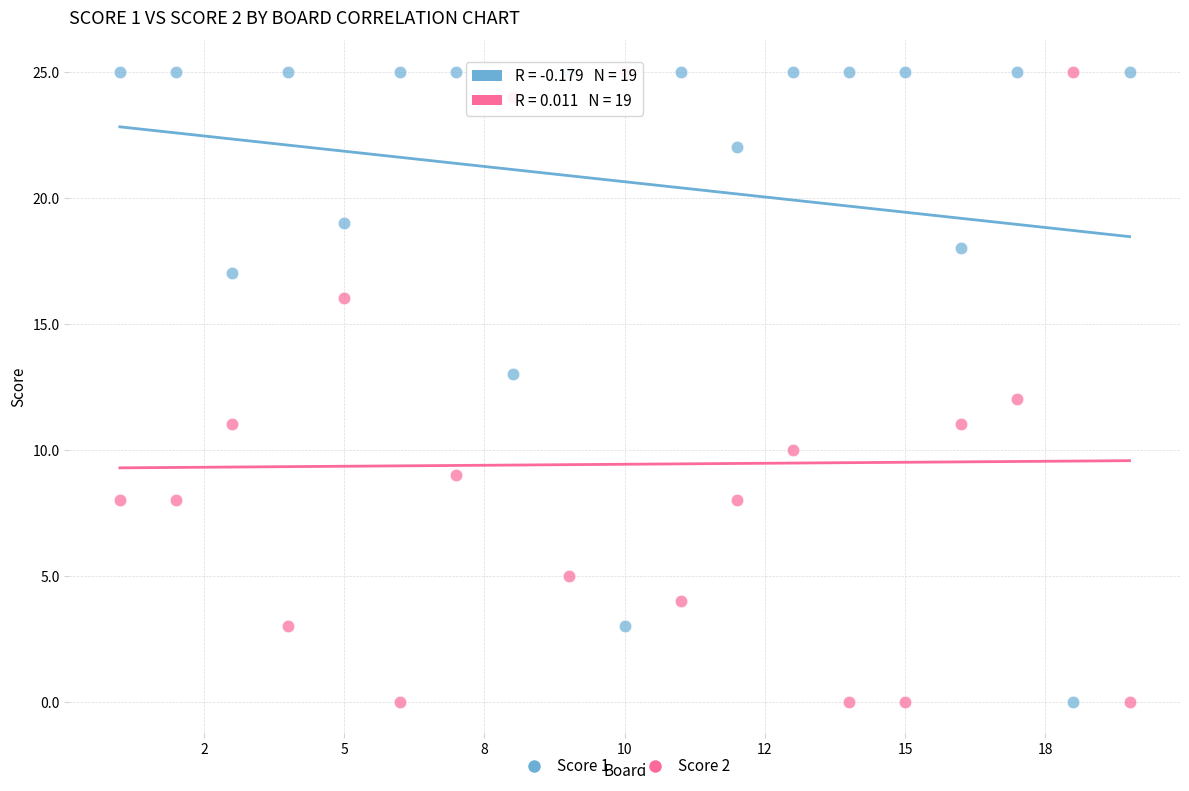

What is the X range (max minus min) for the scatter plot?

18